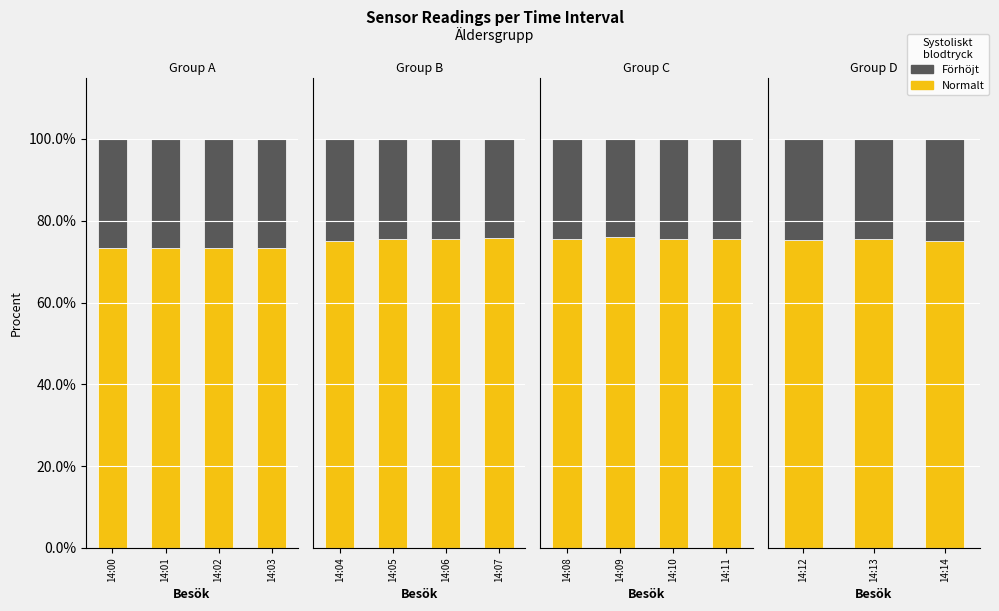

Is it true that Normalt equals 114.2 at 14:14?

False